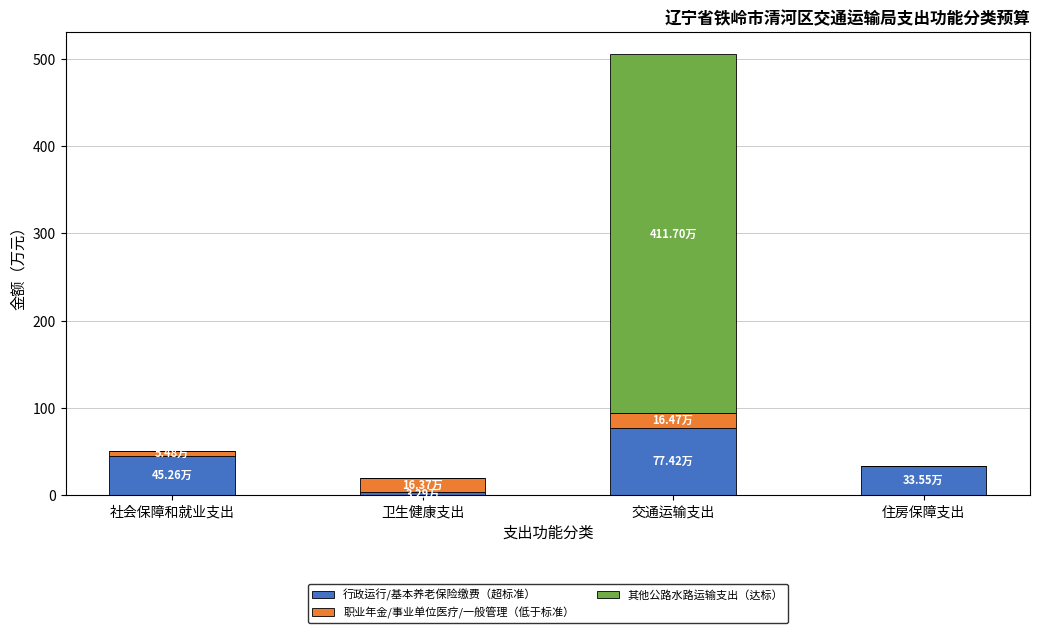

At which category is the sum across all series the highest?

交通运输支出